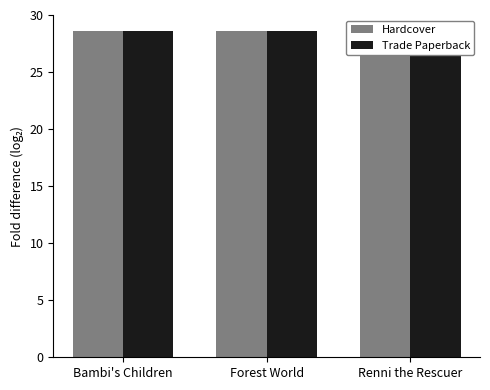

Reading left to right, what are all the values shown in this chart?

Hardcover: 28.6	28.6	28.6
Trade Paperback: 28.6	28.6	28.6